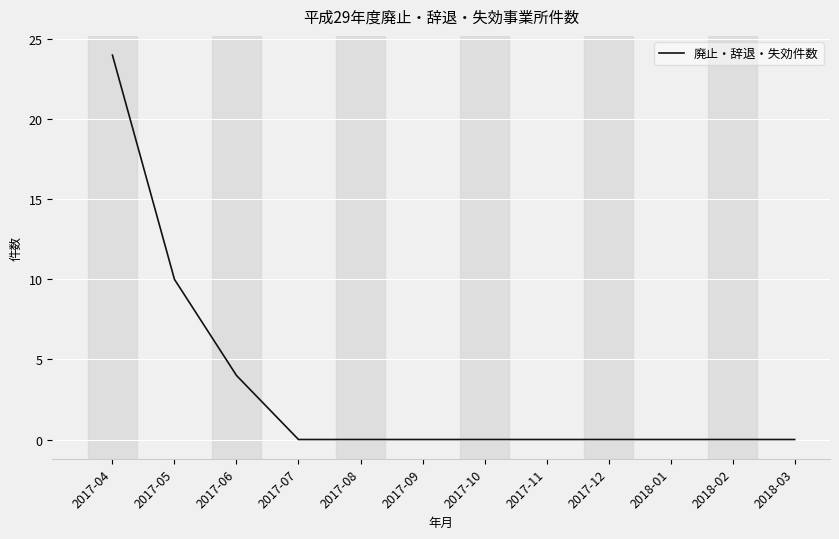

How many lines are shown in the chart?

1